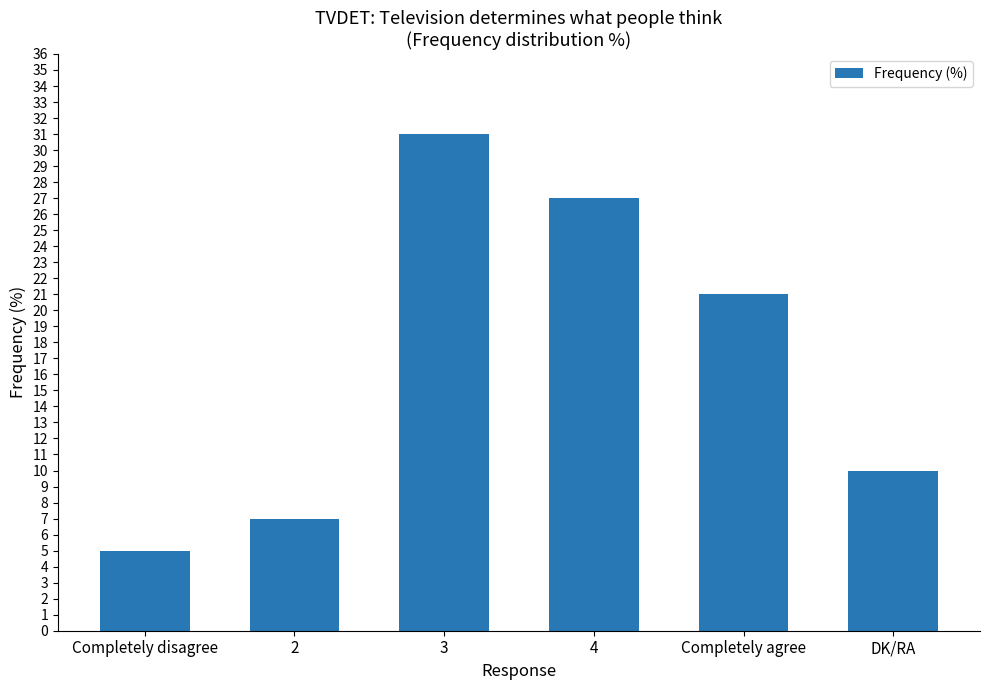

How many series are shown in this chart?

1